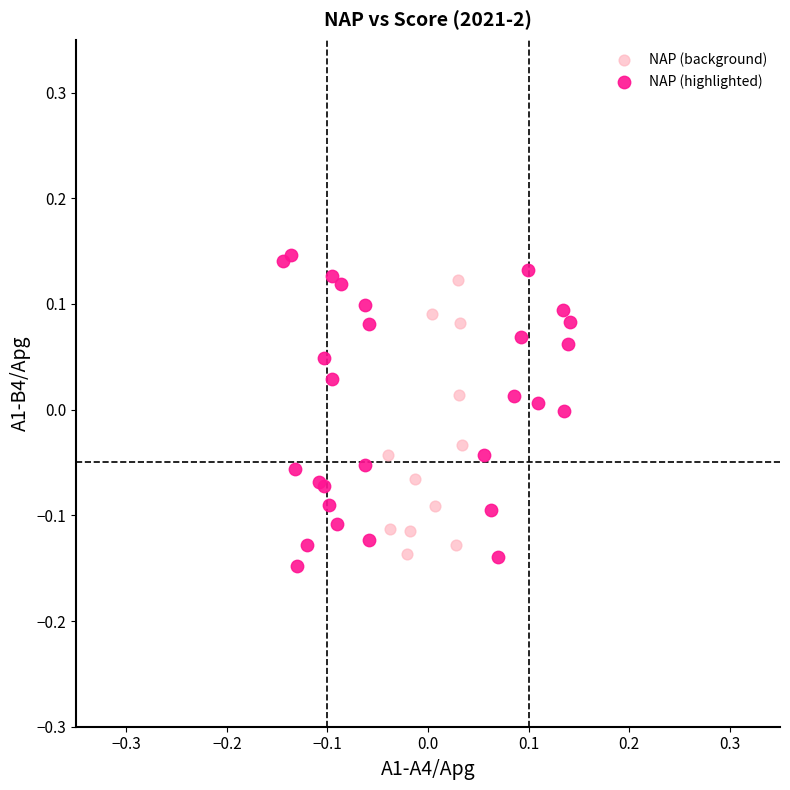

Which series has the largest Y range (max minus min)?

NAP (highlighted)